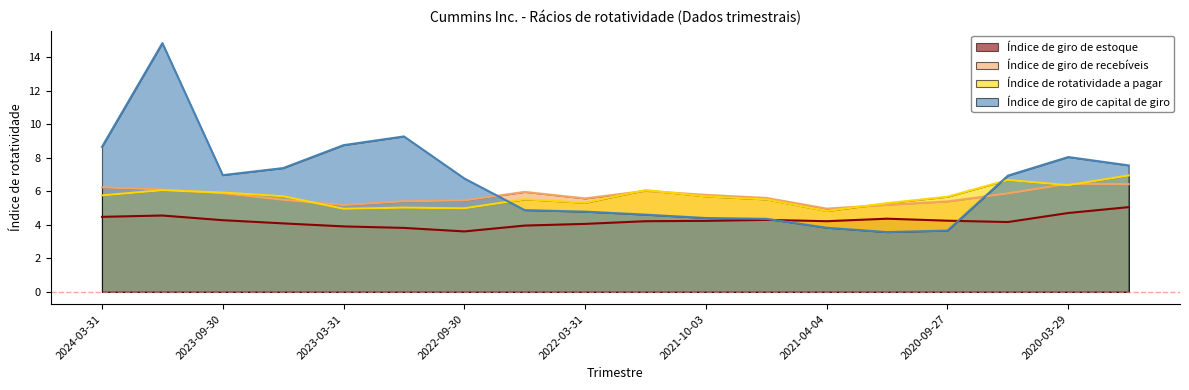

At how many categories does at least one series exceed 7?

7